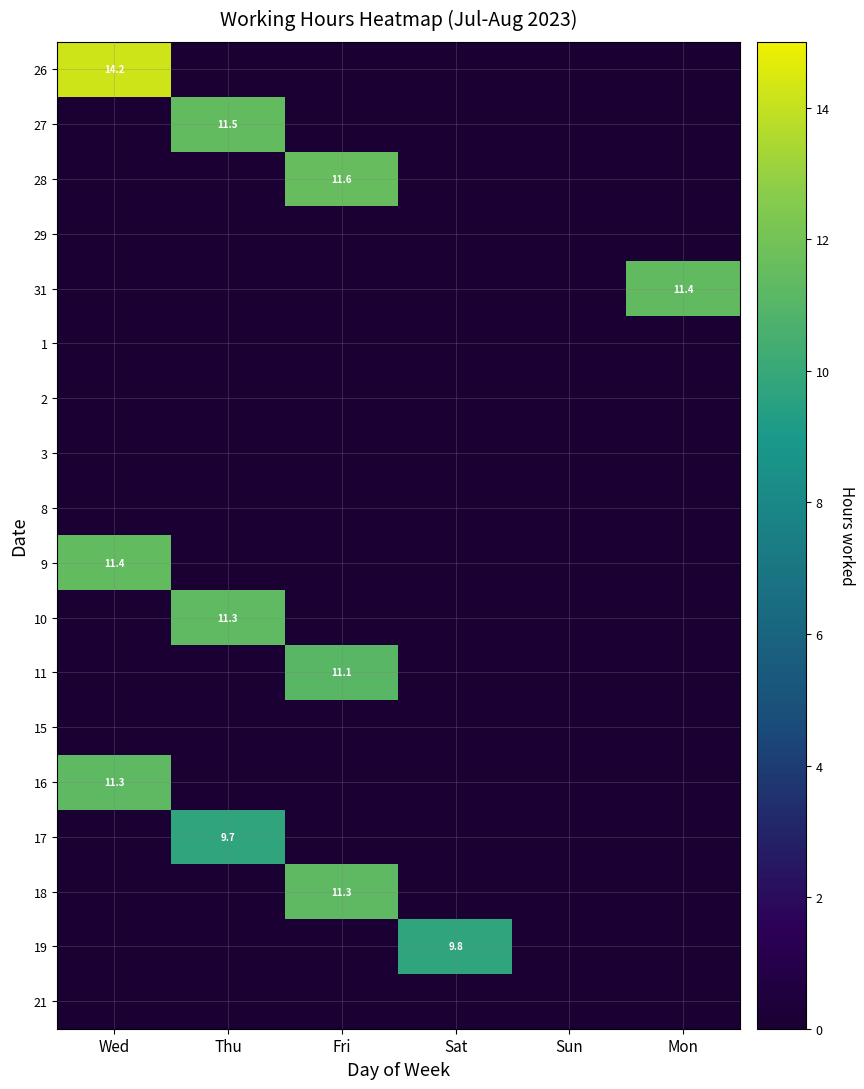

The 27 series shows 16.3 at Thu. True or false?

False